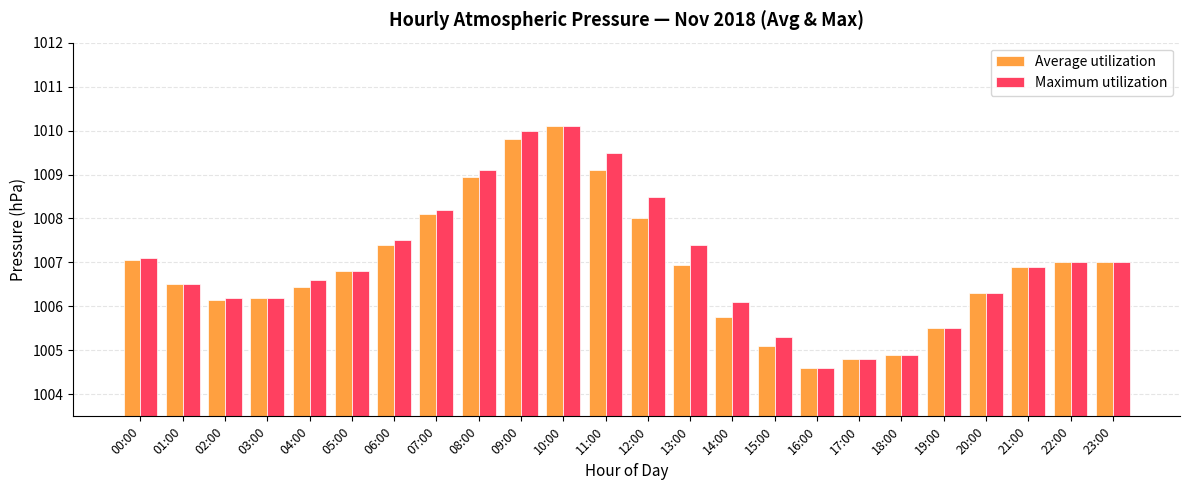

How many groups of bars are there?

24